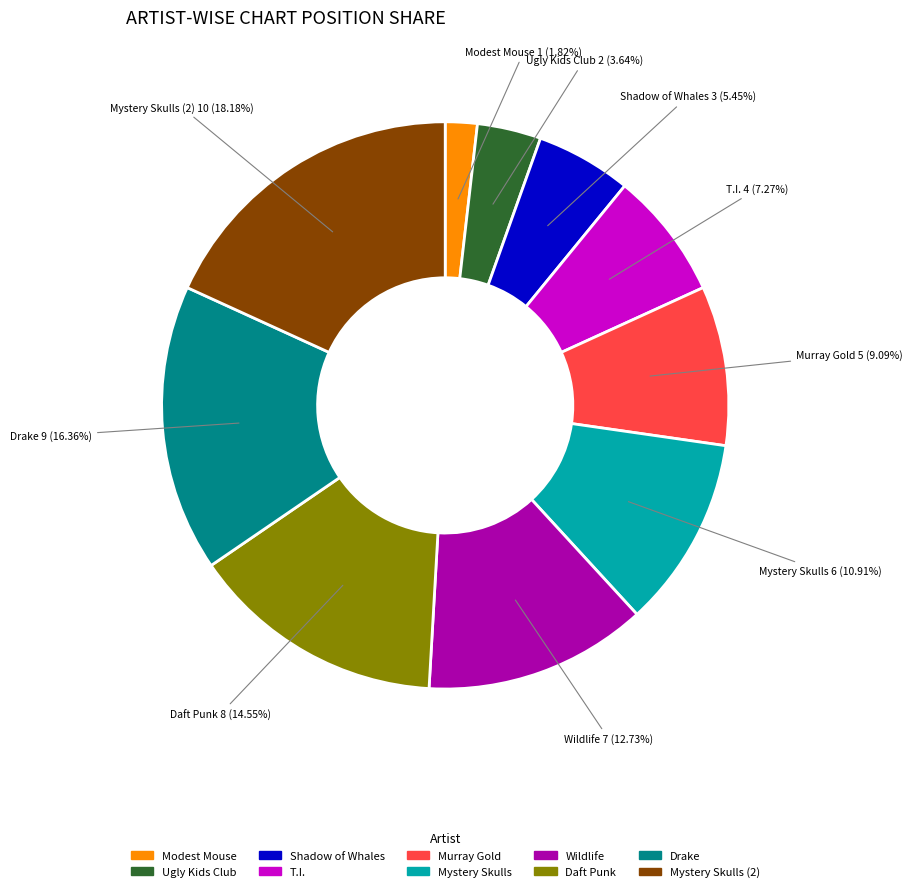

Does any single category account for the majority?

No